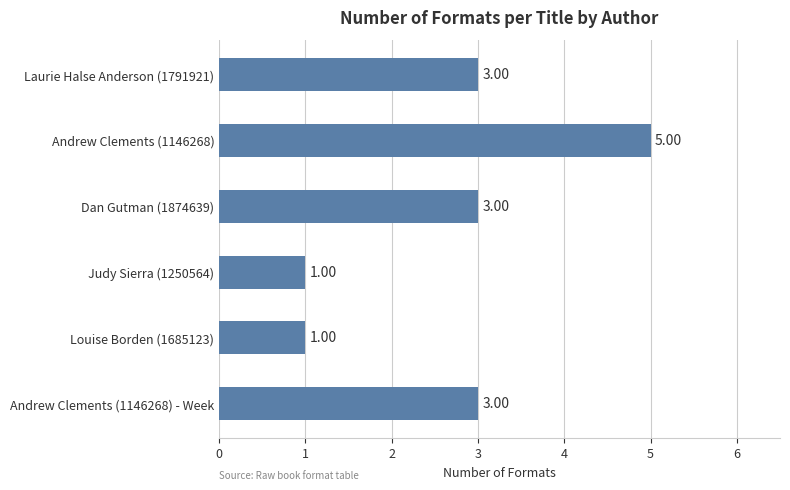

What is the difference between the maximum and second lowest values?

4